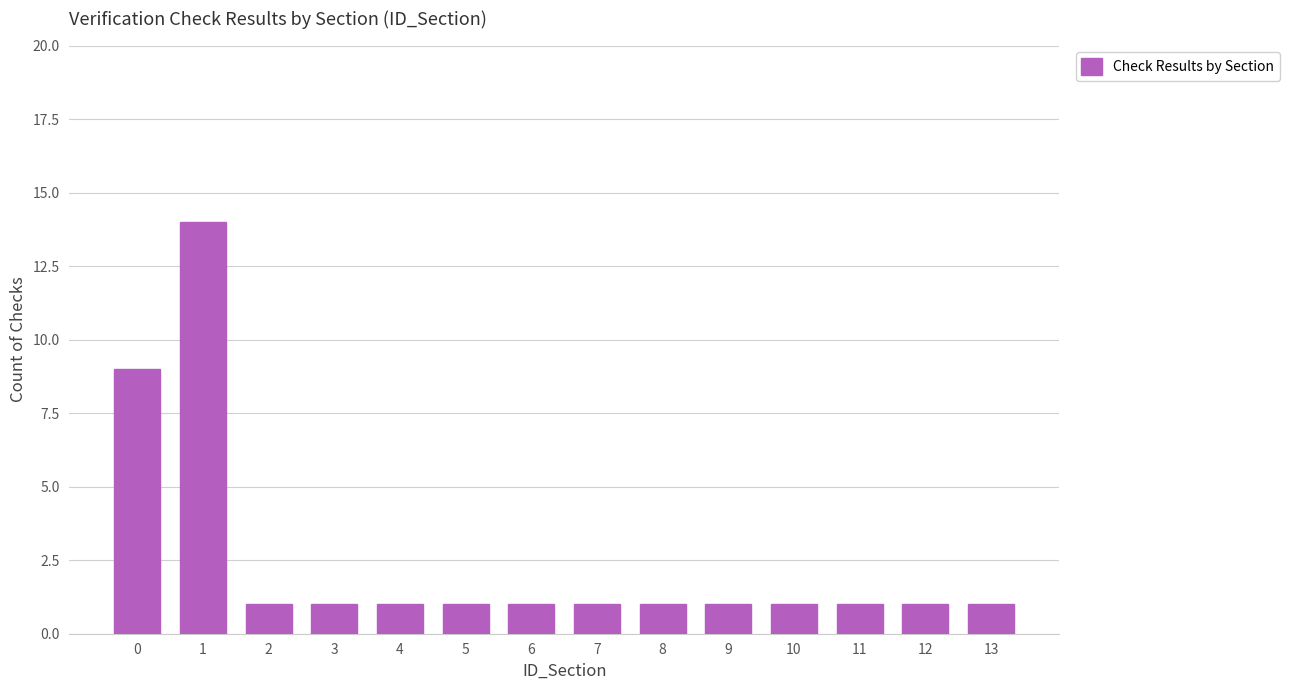

Which has a higher value, 4 or 1?

1